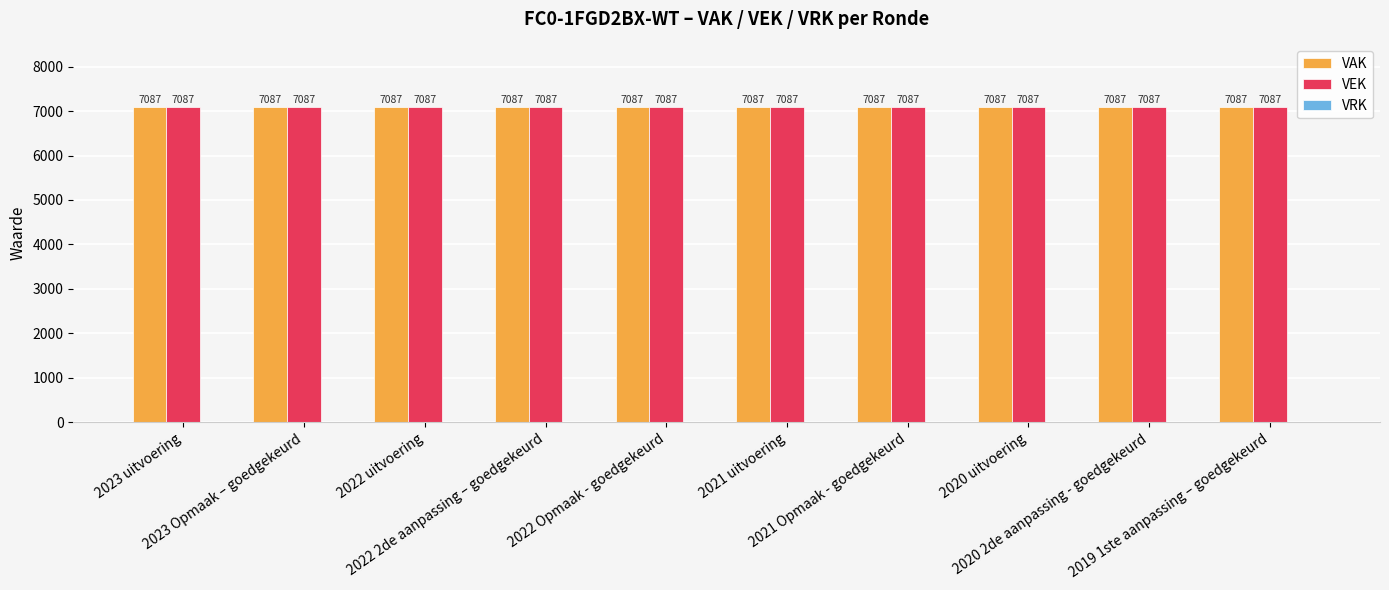

At which category does the chart reach its minimum across all series?

2023 uitvoering